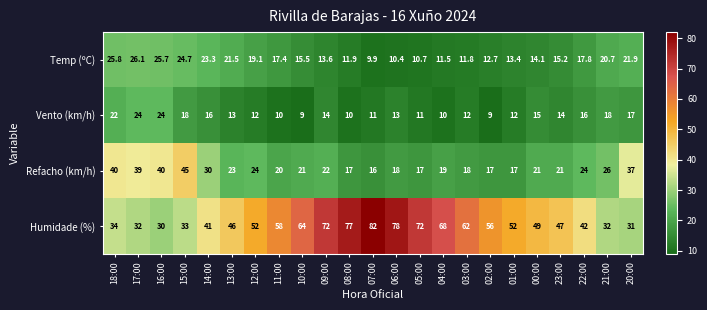

Which label corresponds to the largest value in the chart?

07:00